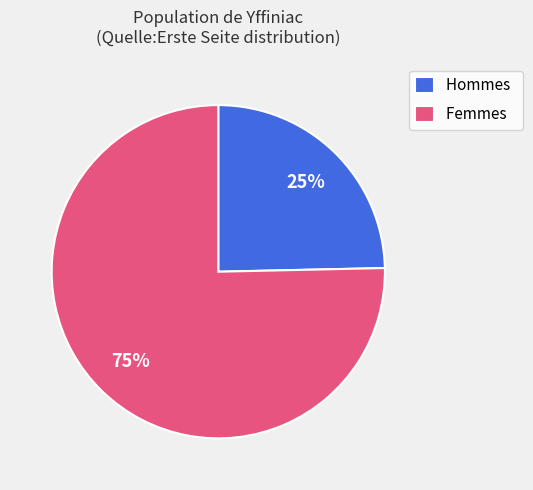

Is the sum of Femmes and Hommes greater than half?

Yes